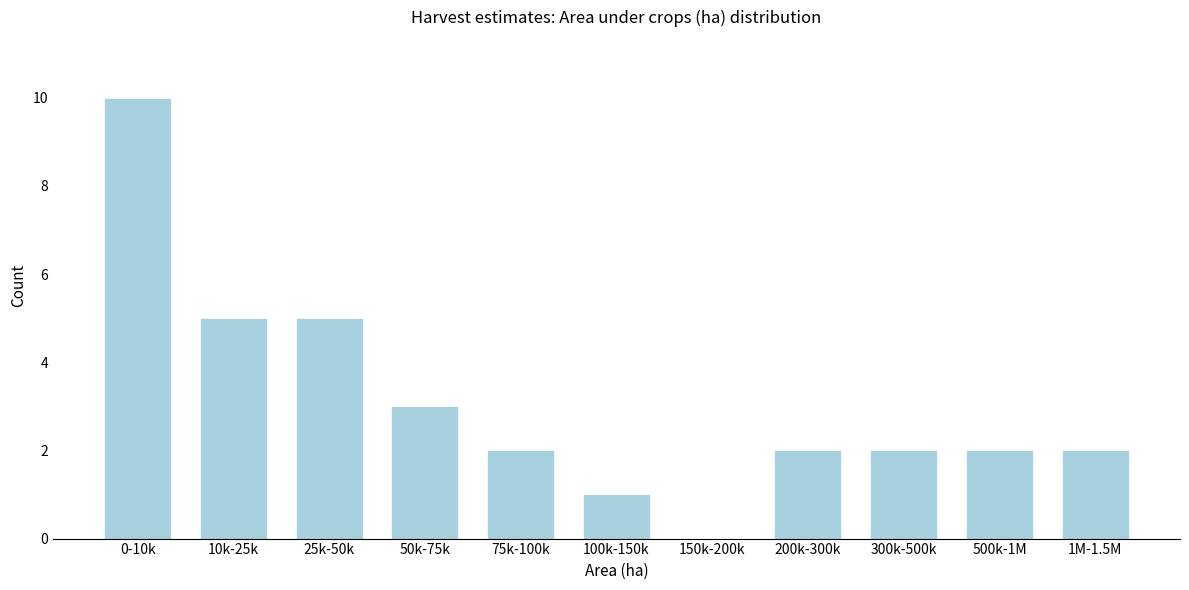

Reading right to left, extract all data points from this chart.

1M-1.5M=2	500k-1M=2	300k-500k=2	200k-300k=2	150k-200k=0	100k-150k=1	75k-100k=2	50k-75k=3	25k-50k=5	10k-25k=5	0-10k=10